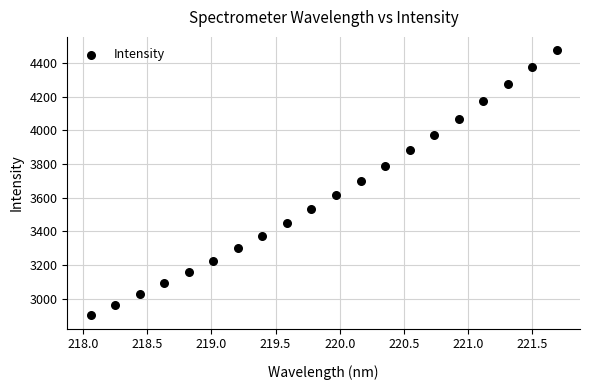

What is the range of X values (max minus min)?

3.6